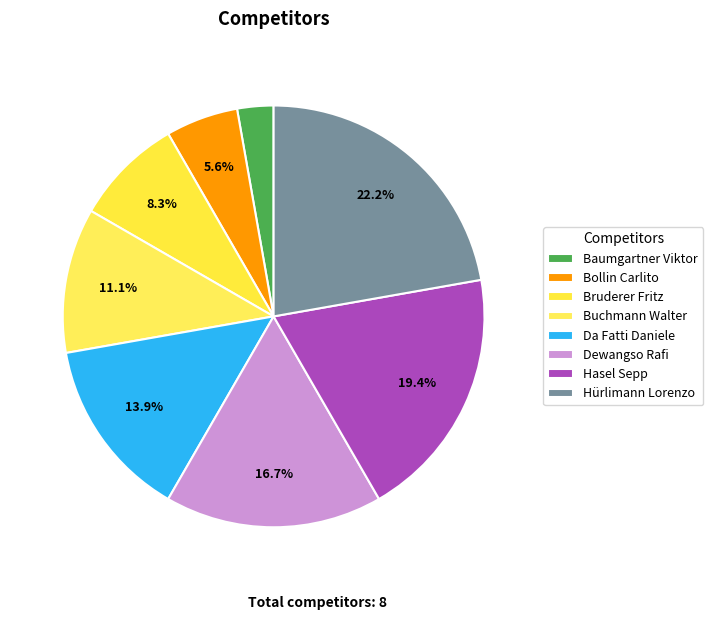

True or false: Da Fatti Daniele accounts for 14% of the total.

True